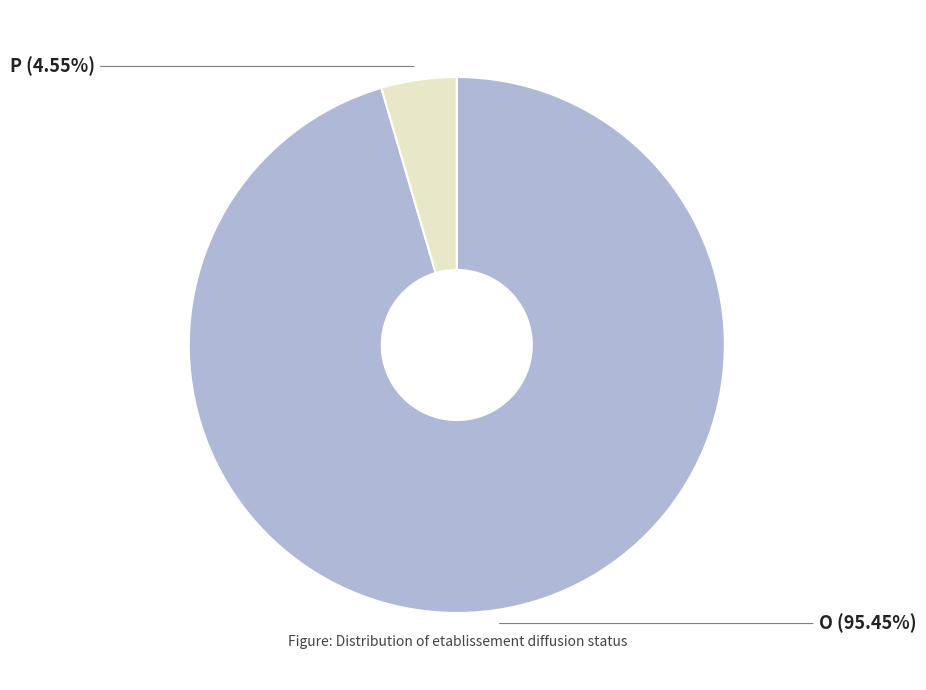

The P slice represents 5% of the pie. True or false?

True